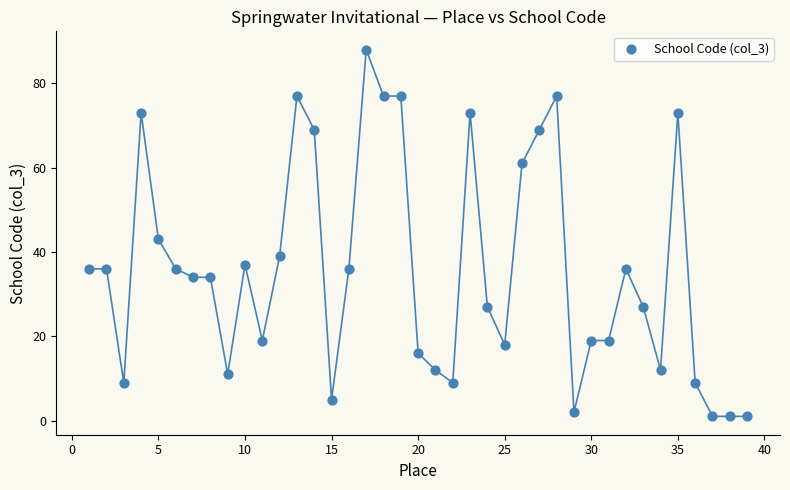

What Y value in the scatter plot is closest to 44?

43